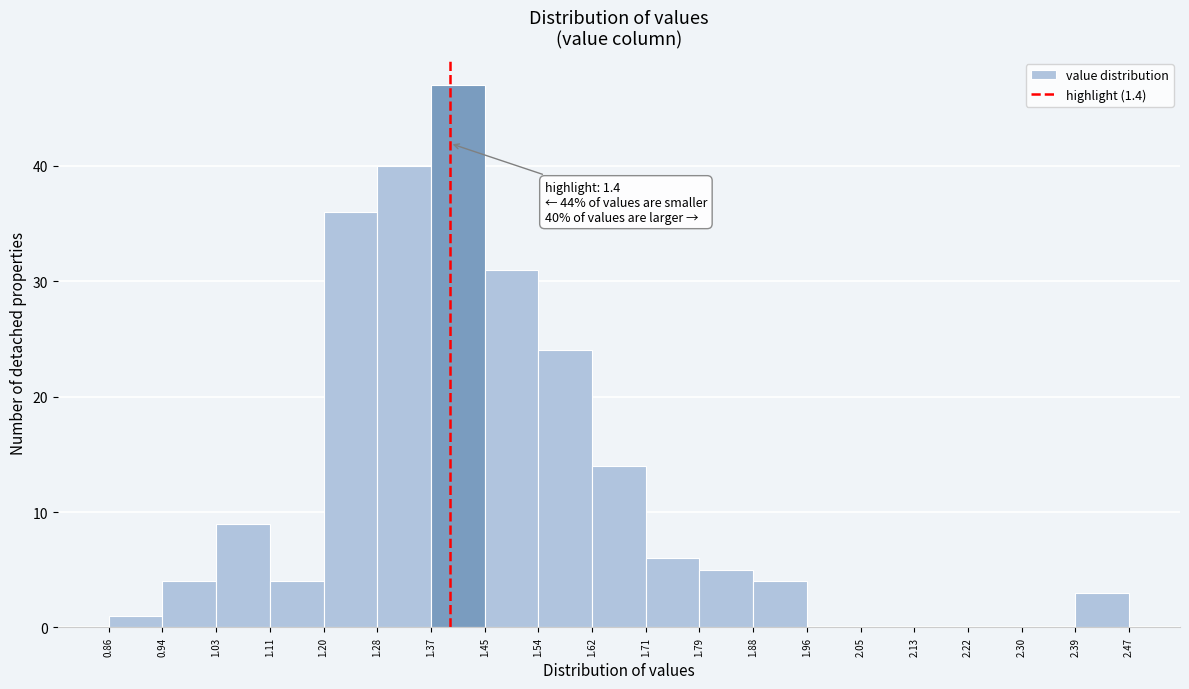

Which range on the x-axis has the tallest bar?

1.37 to 1.45